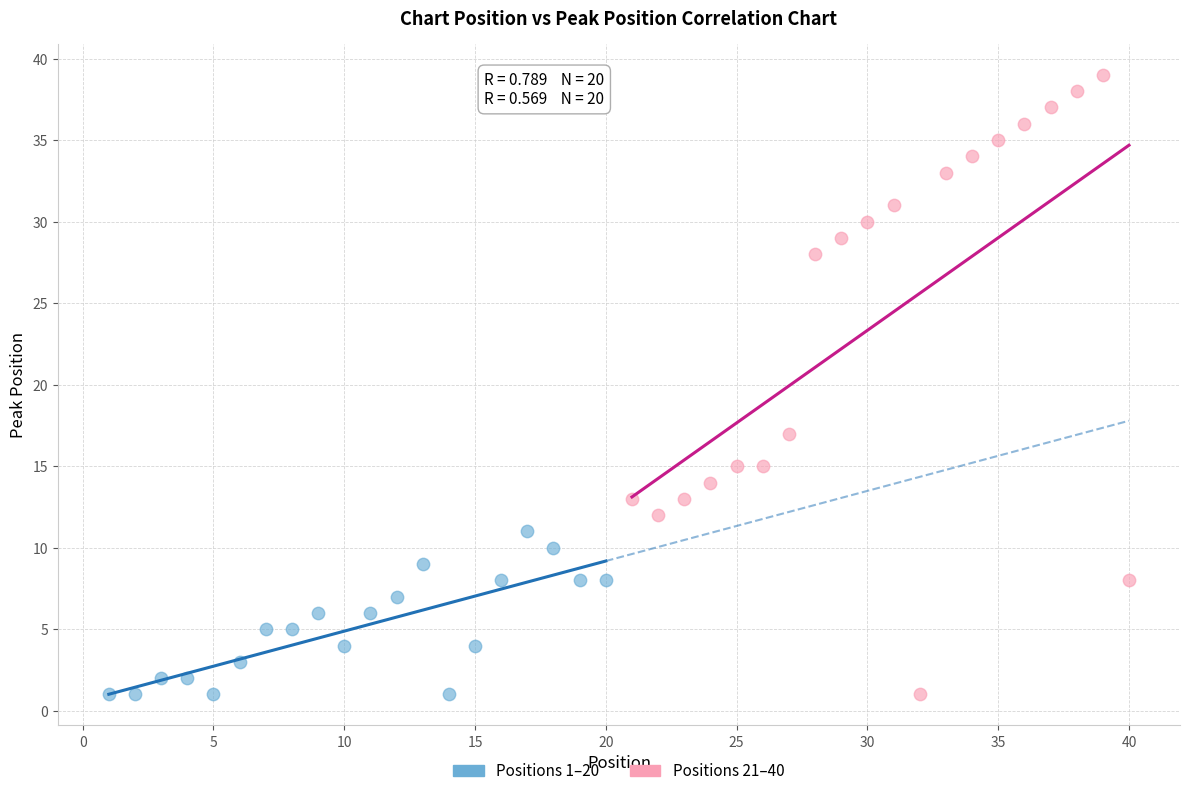

Which series has the widest spread of Y values?

Positions 21–40